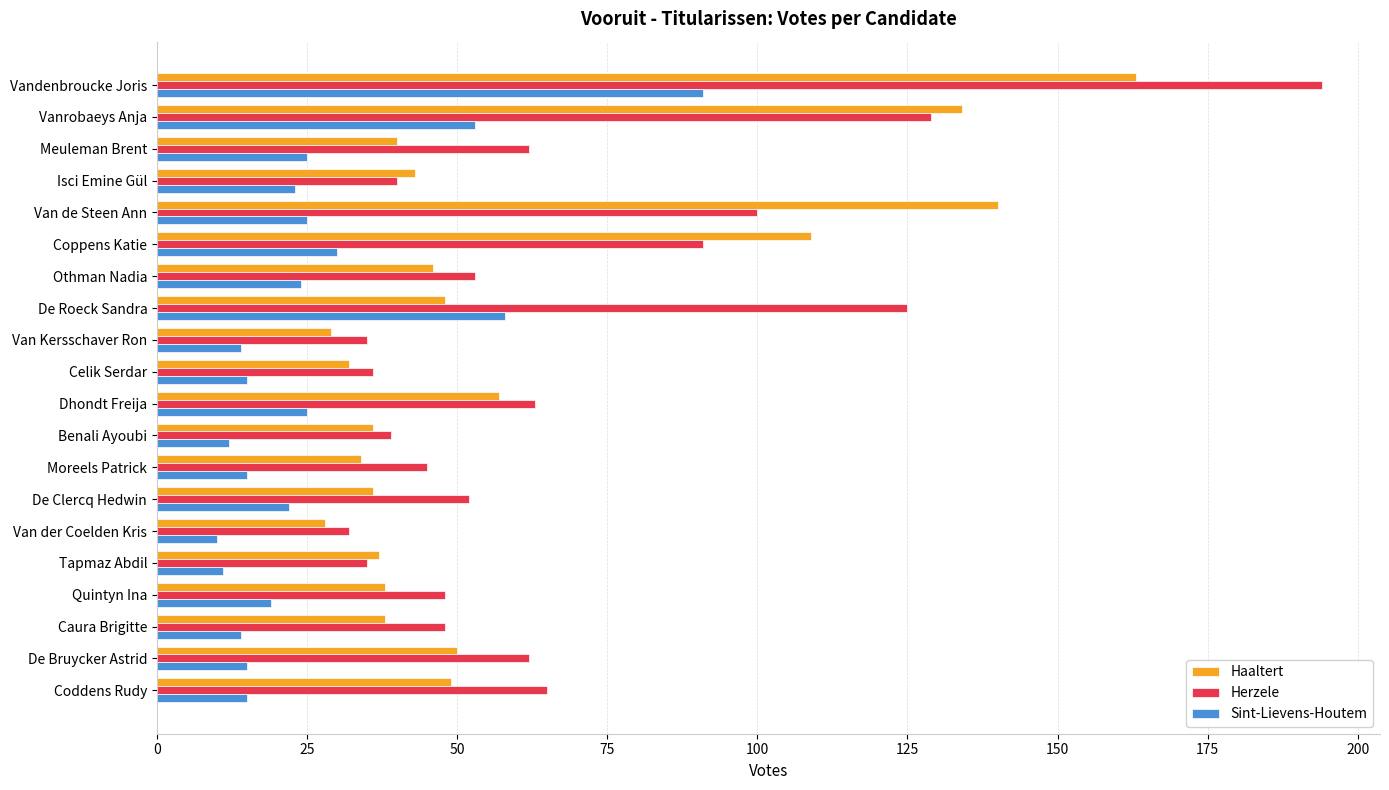

What is the difference between the maximum and second lowest values in the Herzele series?

159